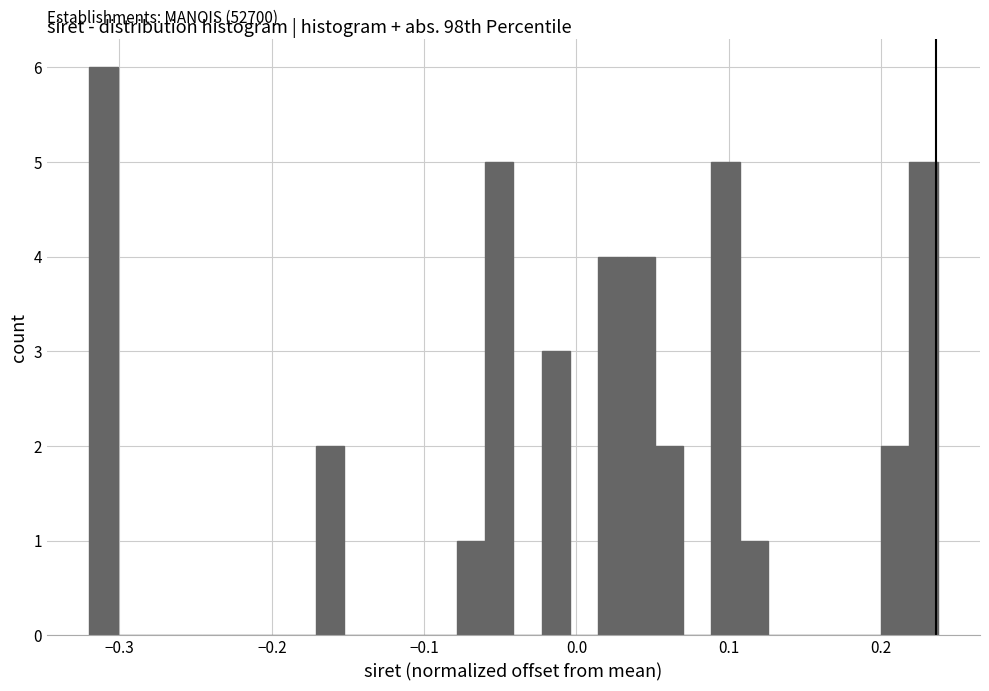

Read against the x-axis, roughly where is the centre of the tallest bar?

-0.31